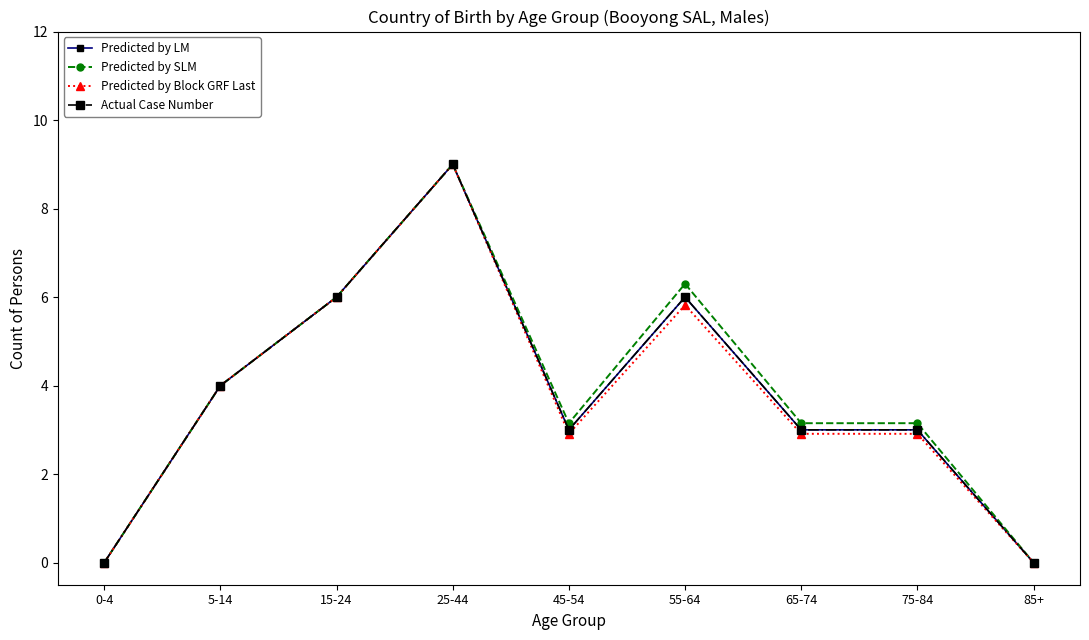

True or false: Actual Case Number has a value of 5.8 at 0-4.

False